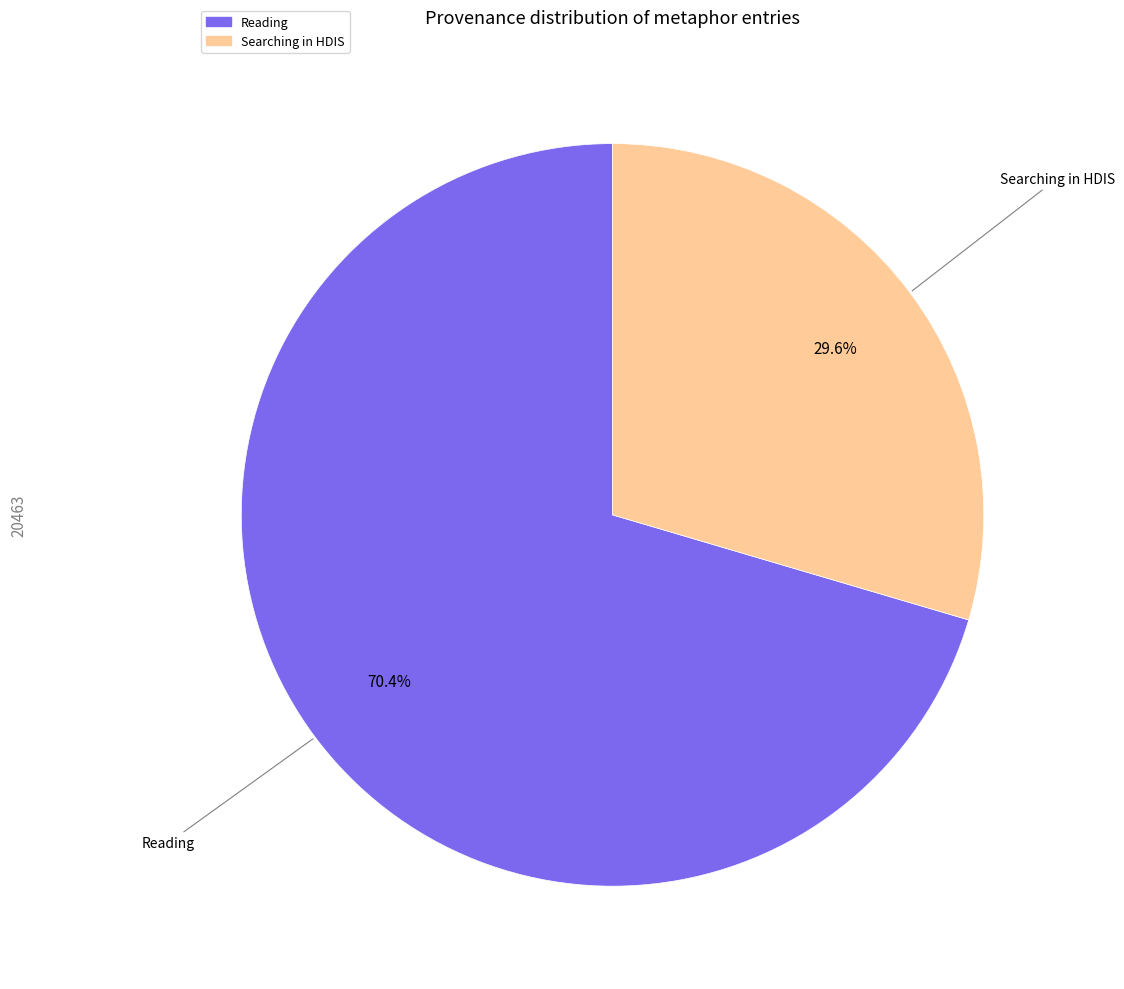

Is there a majority slice in this chart?

Yes